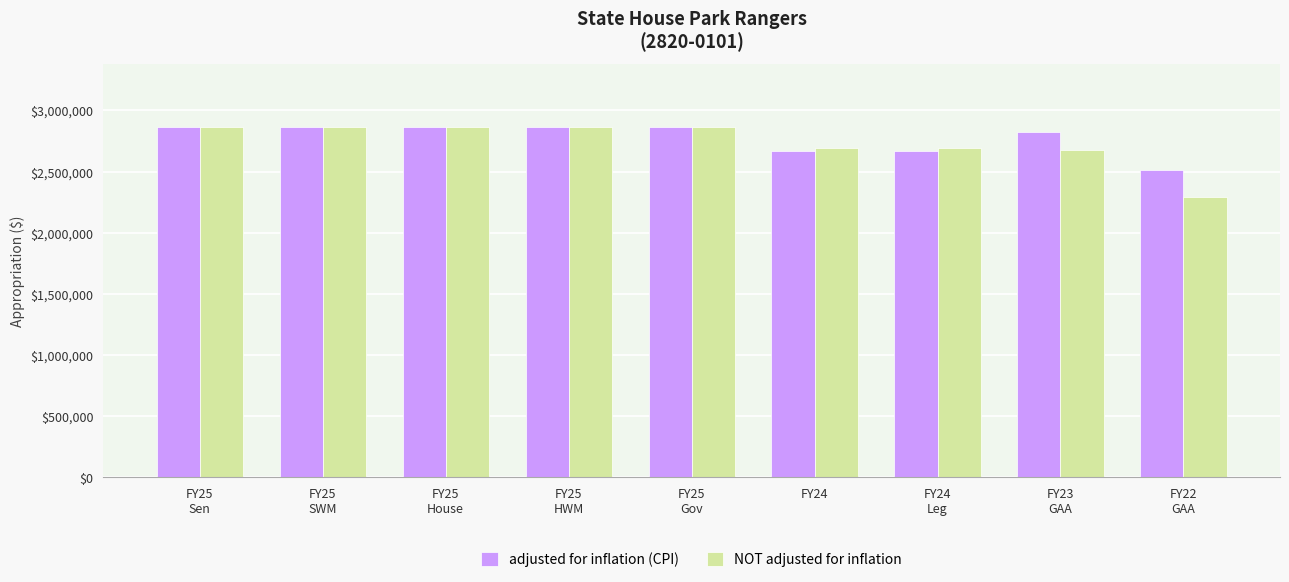

What is the difference between the maximum and minimum values in the adjusted for inflation (CPI) series?

348718